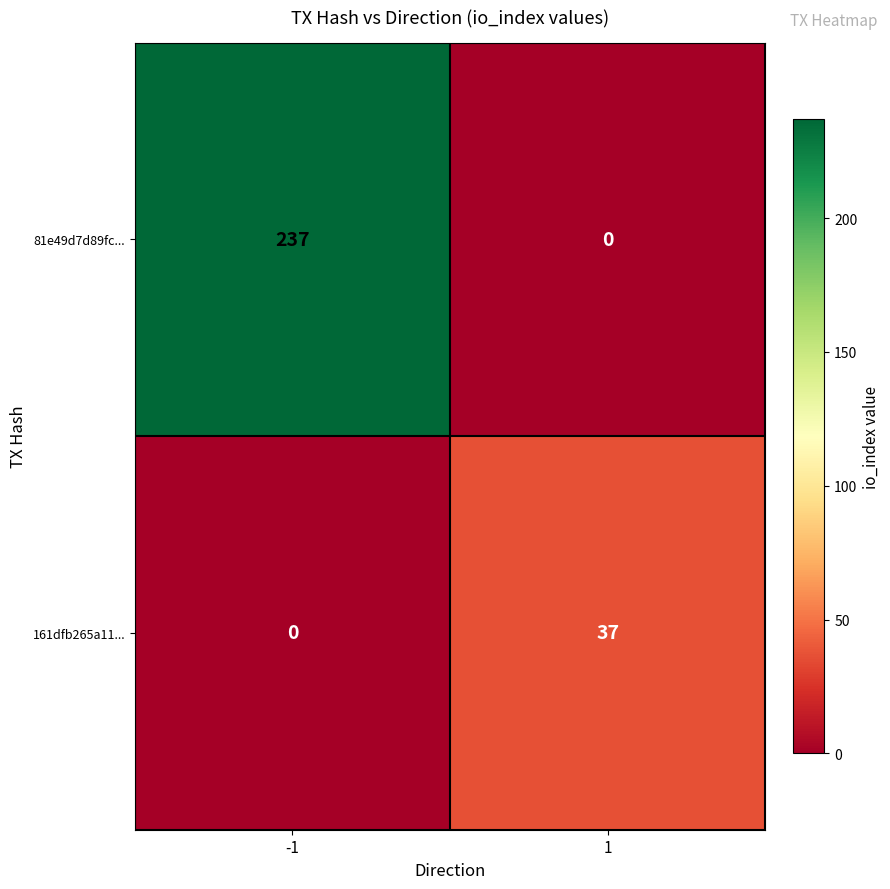

Is it true that 161dfb265a11... equals -12 at -1?

False